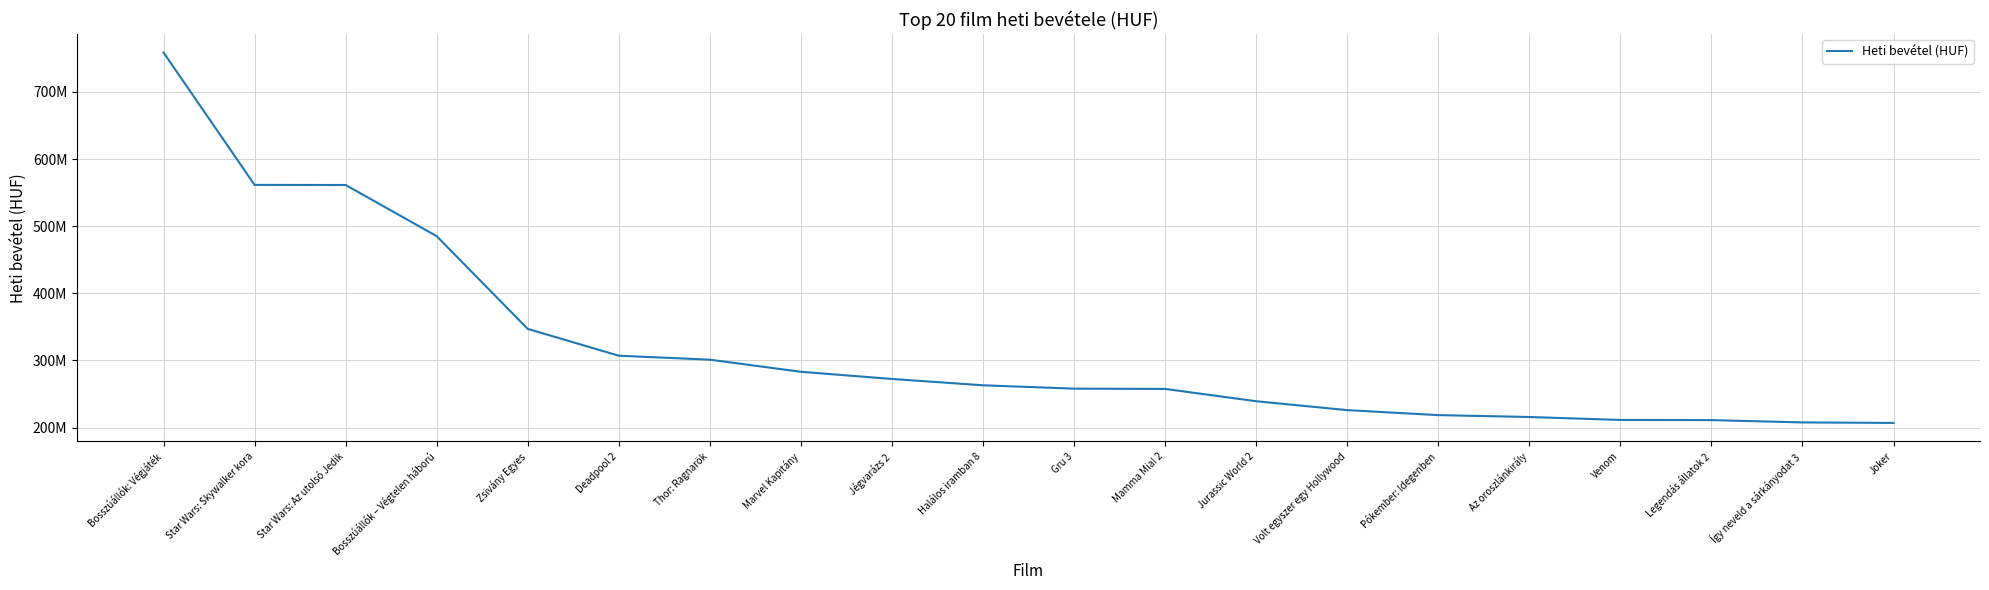

Is this an area chart (filled region under the line)?

No